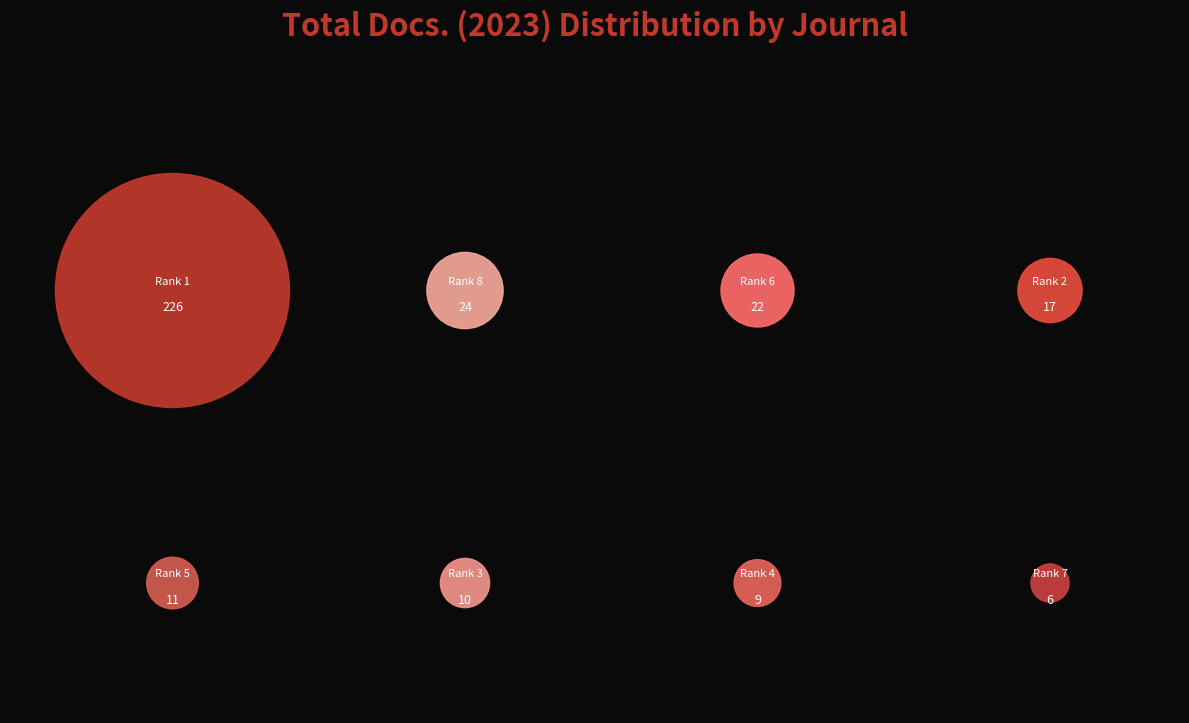

Count the number of slices in the pie.

8